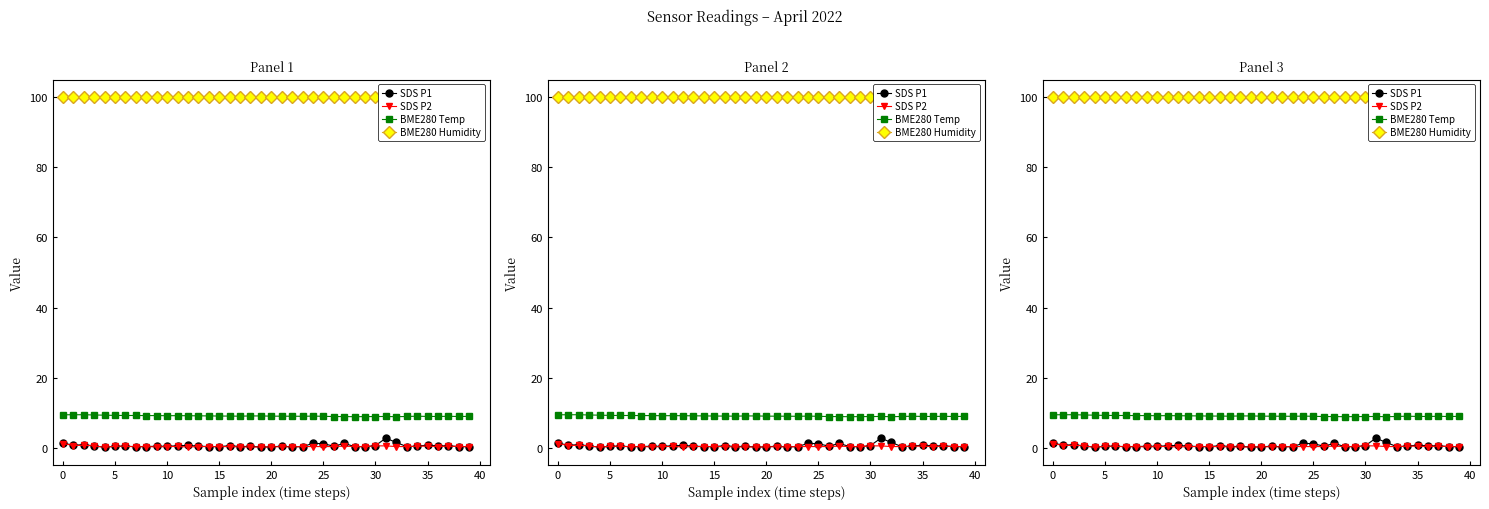

What is the smallest value displayed?

0.2